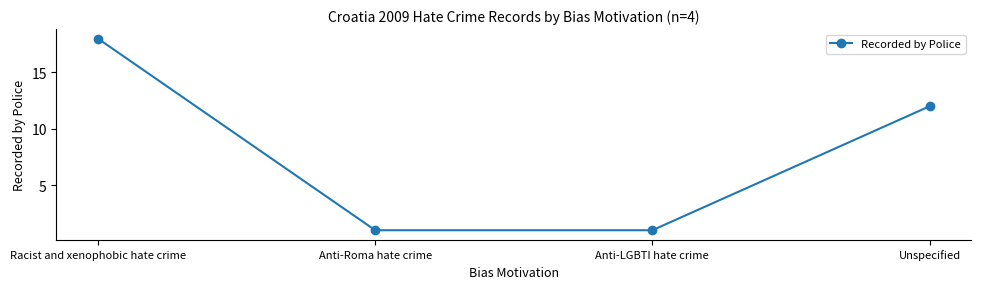

Between Unspecified and Anti-Roma hate crime, which is larger?

Unspecified